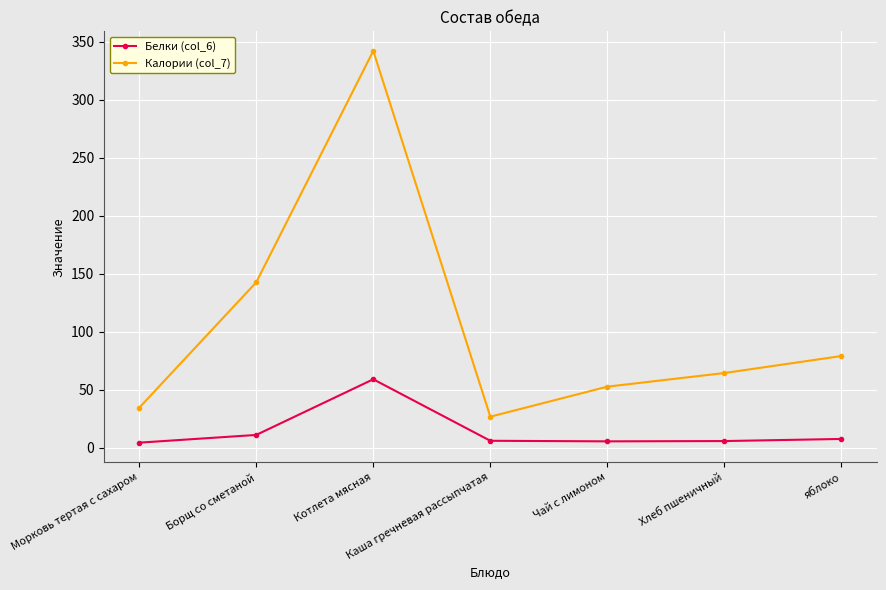

What are all the series names shown in the legend?

Белки (col_6), Калории (col_7)